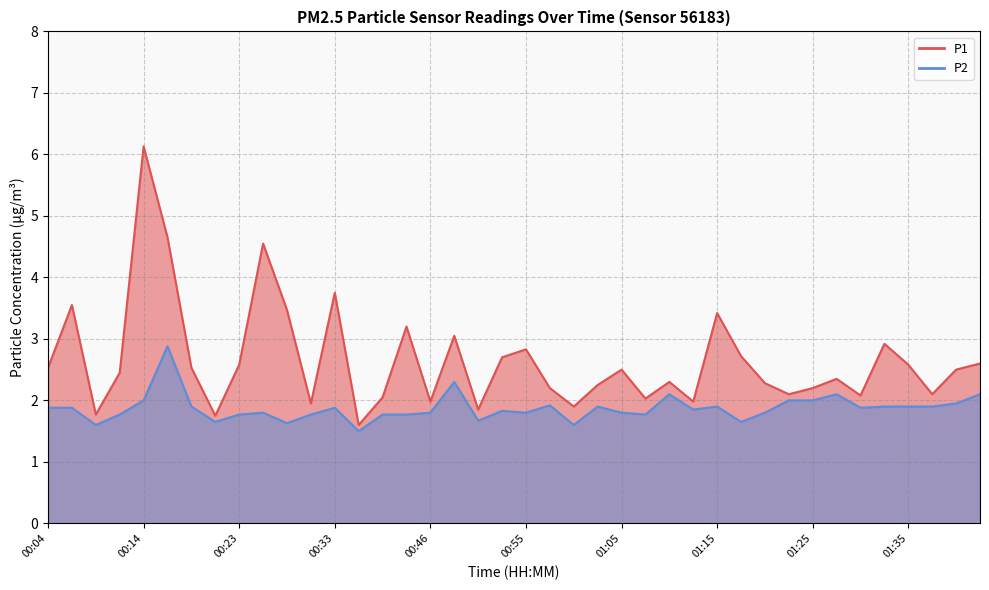

Is it true that P2 equals 2.1 at 01:43?

True